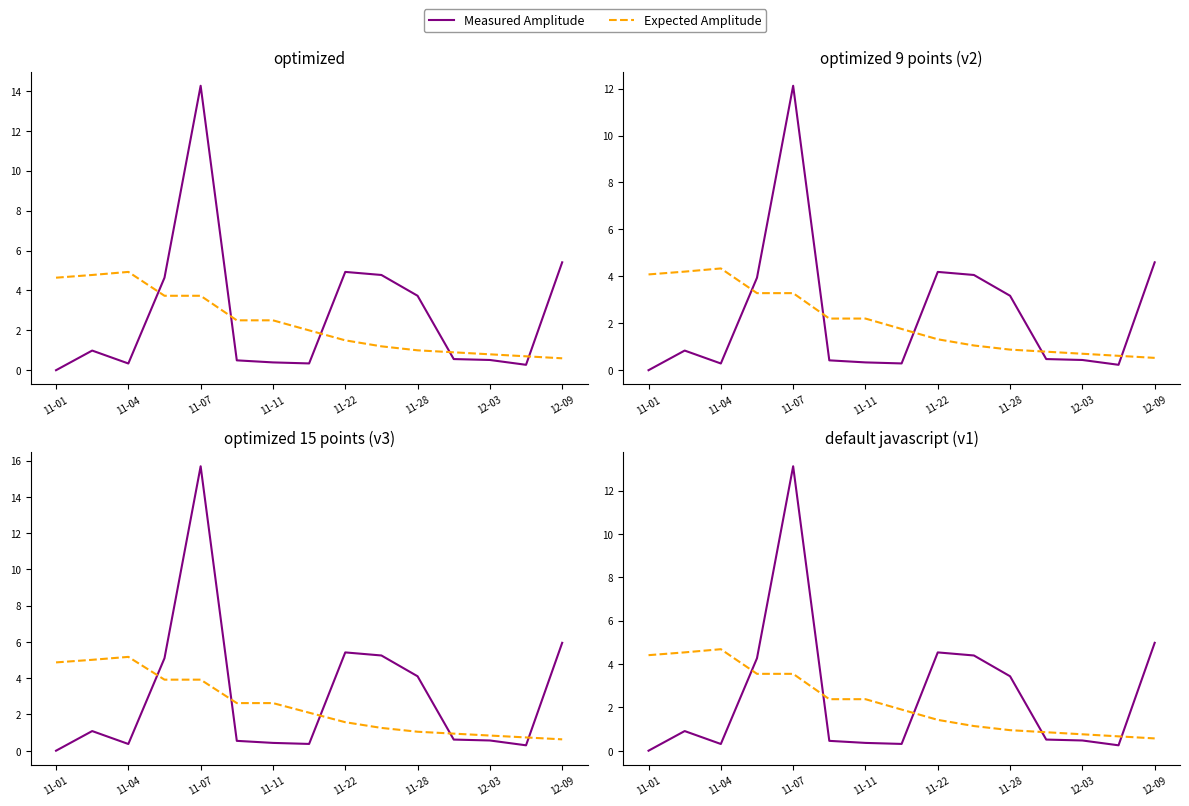

What is the average value of the Expected Amplitude series?

2.2